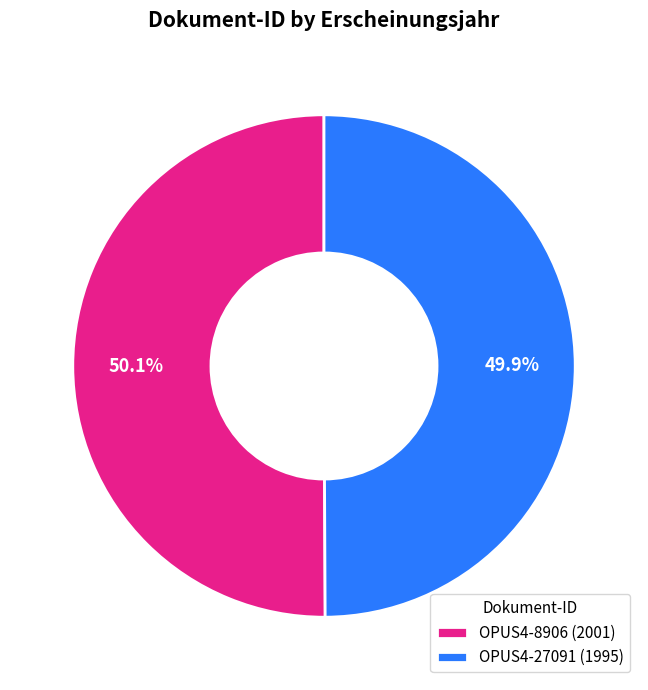

Combined, do OPUS4-8906 and OPUS4-27091 account for over 50%?

Yes